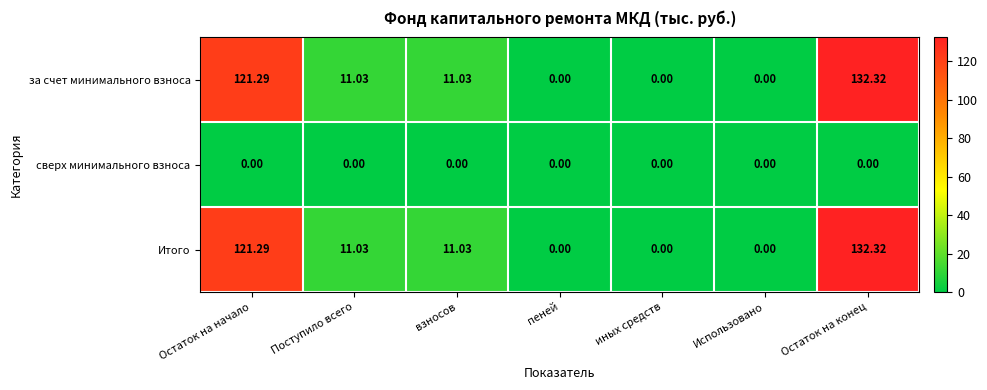

At which label does Итого first exceed 11?

Остаток на начало